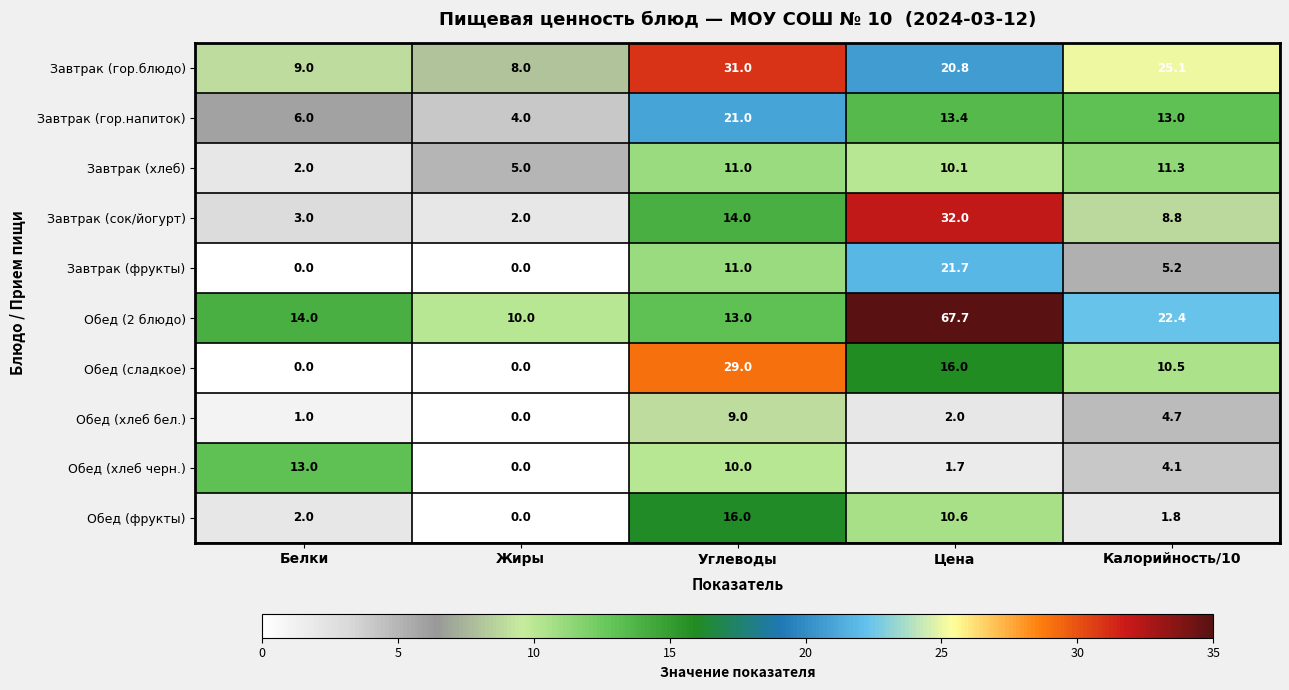

At which label does Обед (2 блюдо) reach its minimum?

Жиры